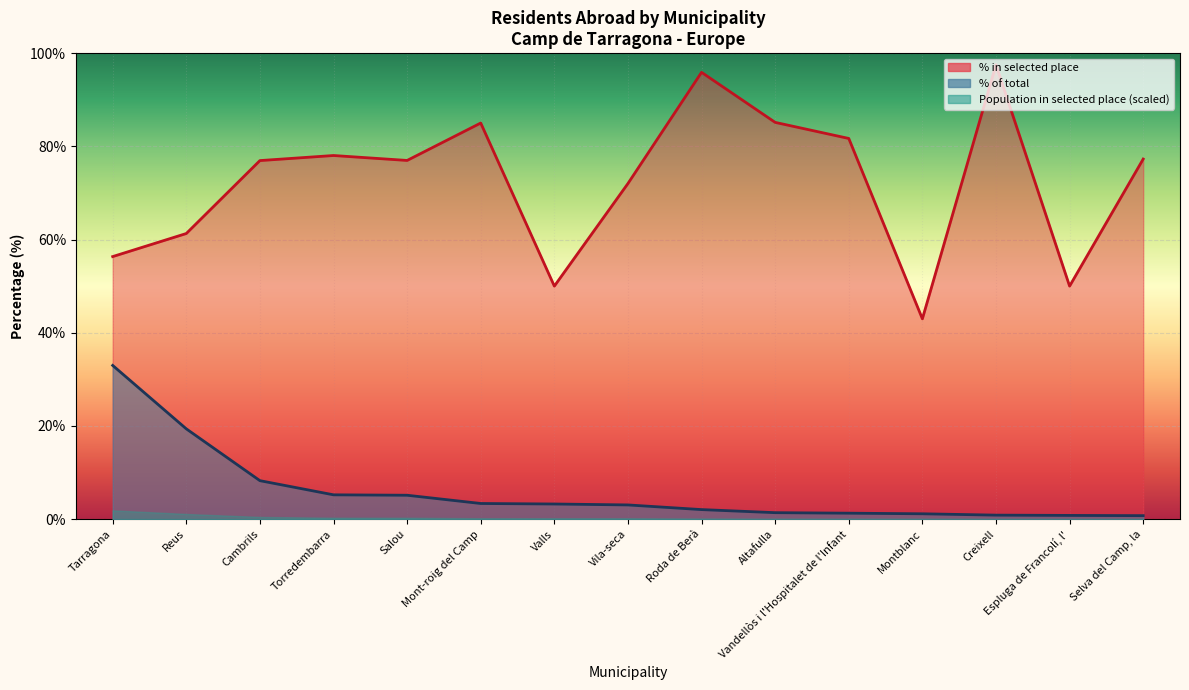

What is the value of the Population residing abroad point at the 2nd from the left?

19.4